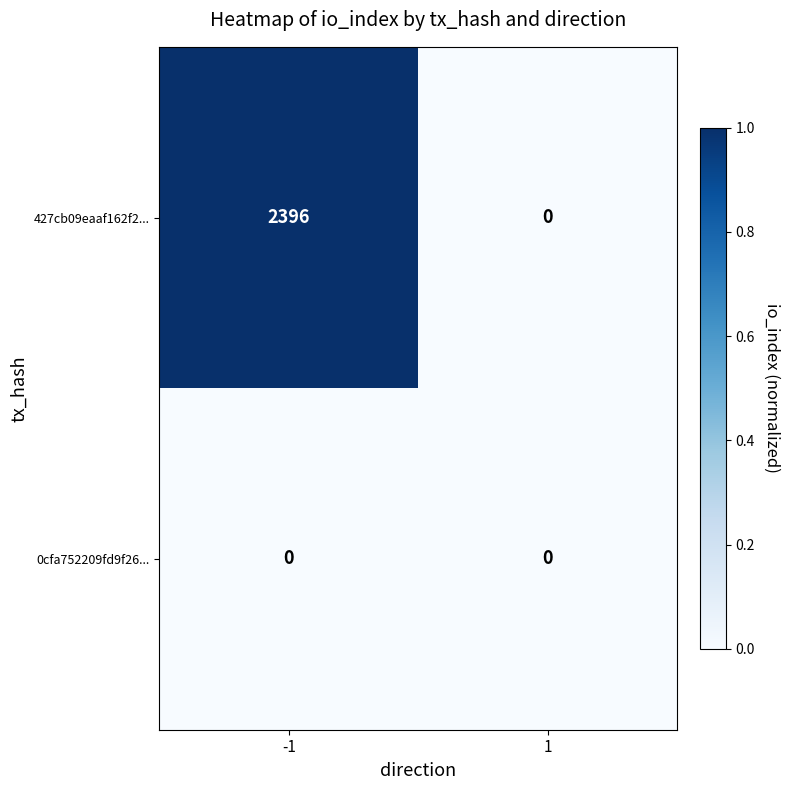

At which category is the sum across all series the highest?

-1